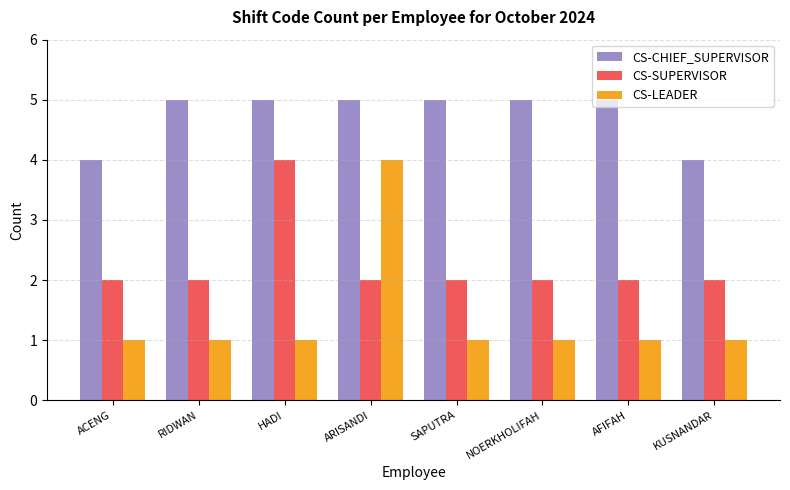

Rank the series by their average value, from lowest to highest.

CS-LEADER, CS-SUPERVISOR, CS-CHIEF_SUPERVISOR